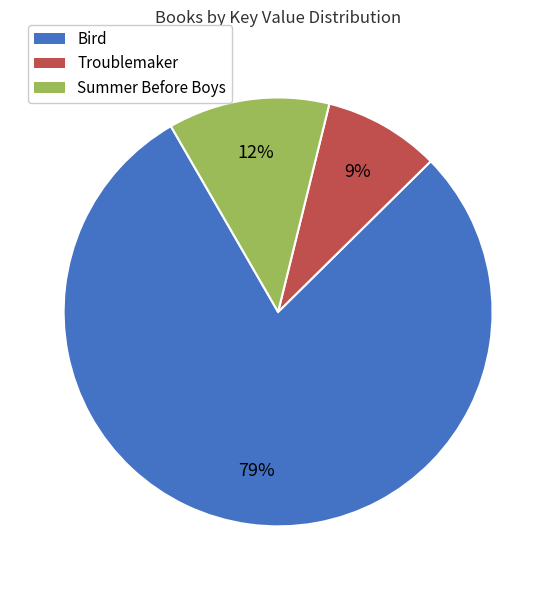

What is the smallest slice in the pie chart?

Troublemaker